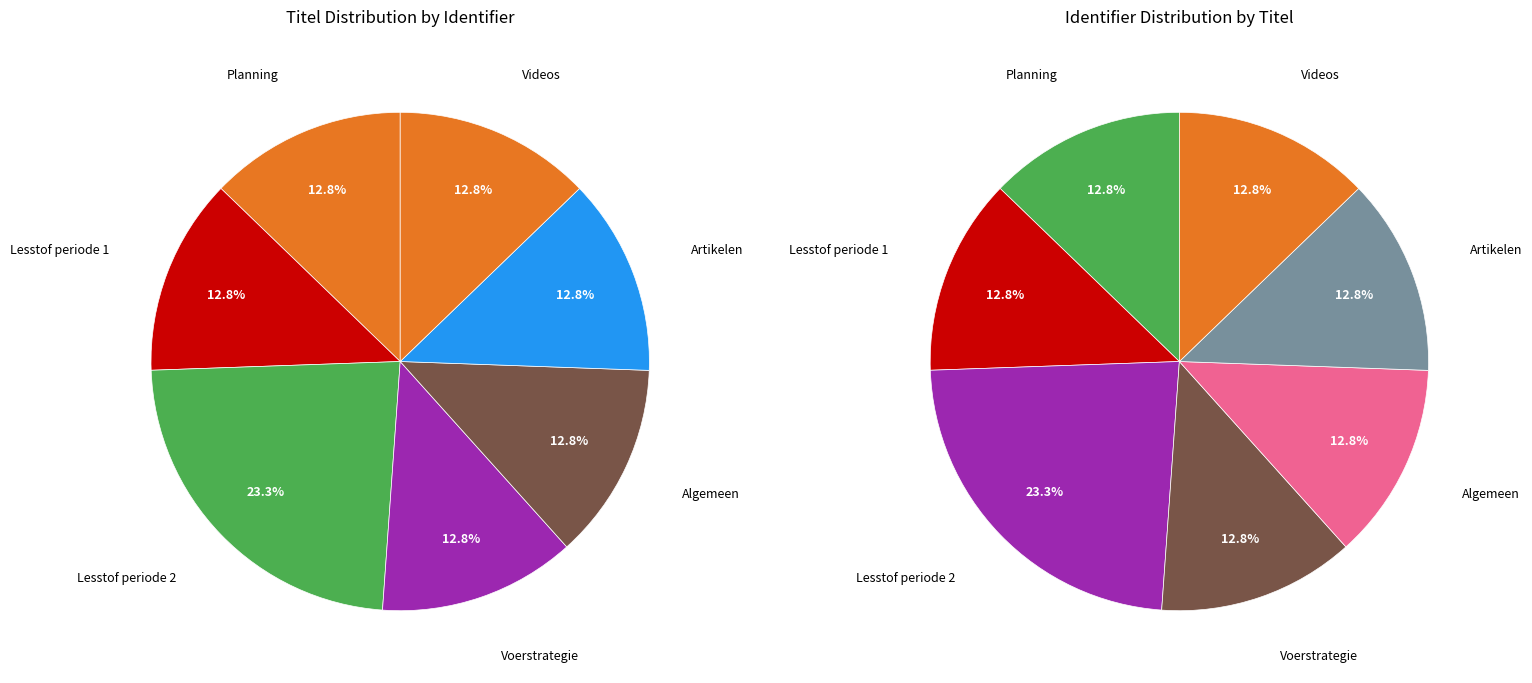

Approximately how many times larger is the value at Planning compared to Lesstof periode 2?

0.5